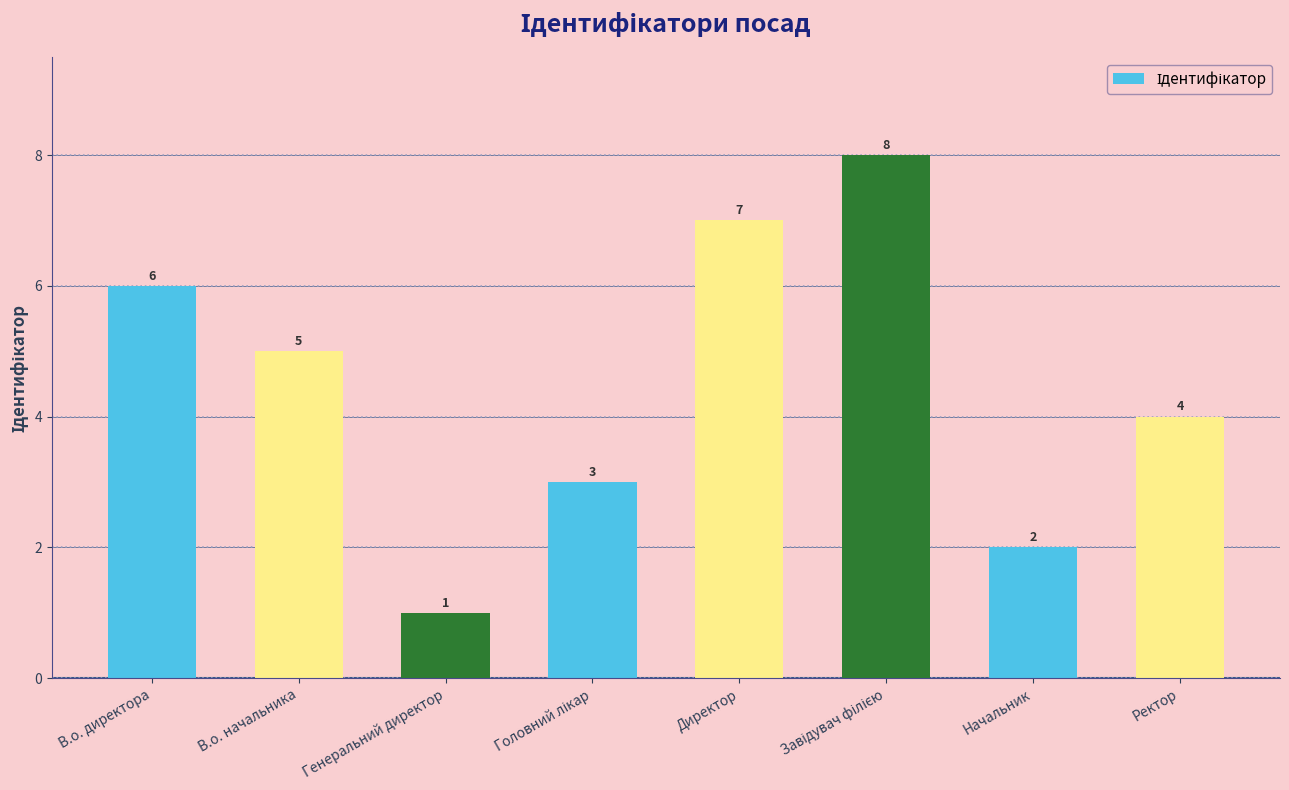

Reading left to right, list all the values displayed in this chart.

6	5	1	3	7	8	2	4